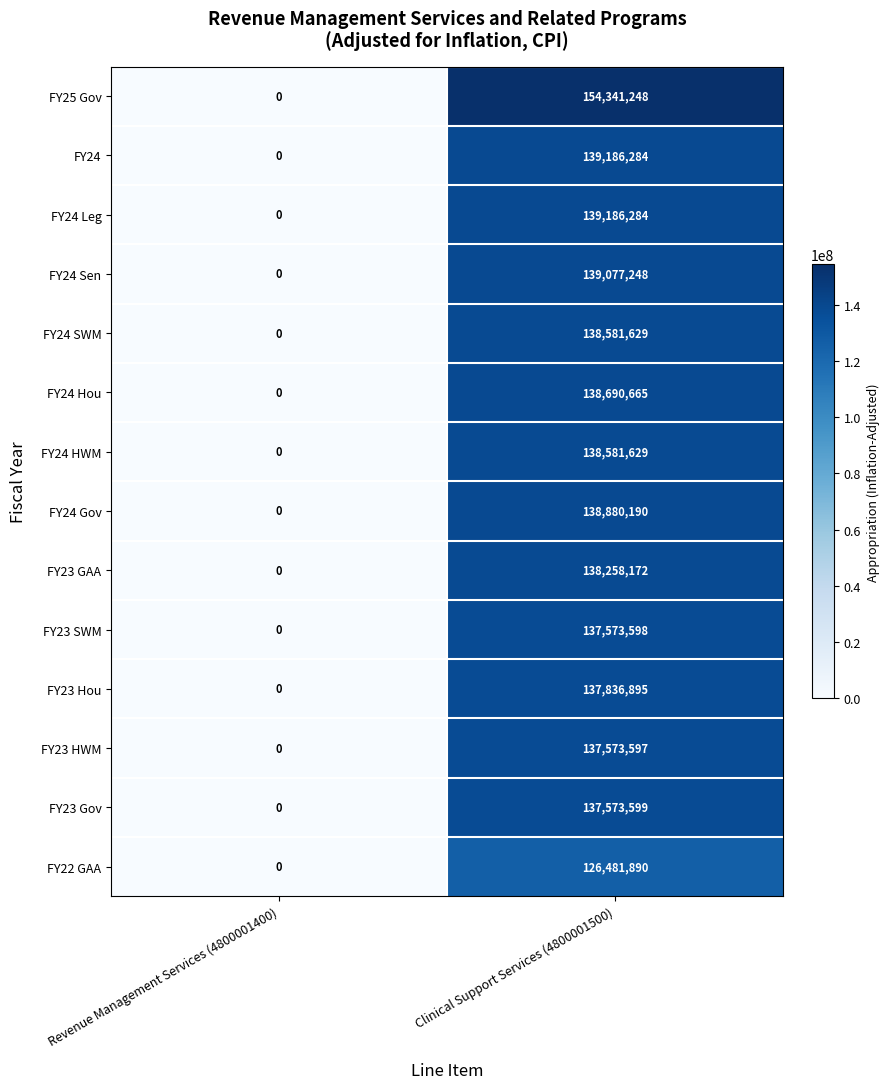

At how many categories does at least one series exceed 78382556?

1